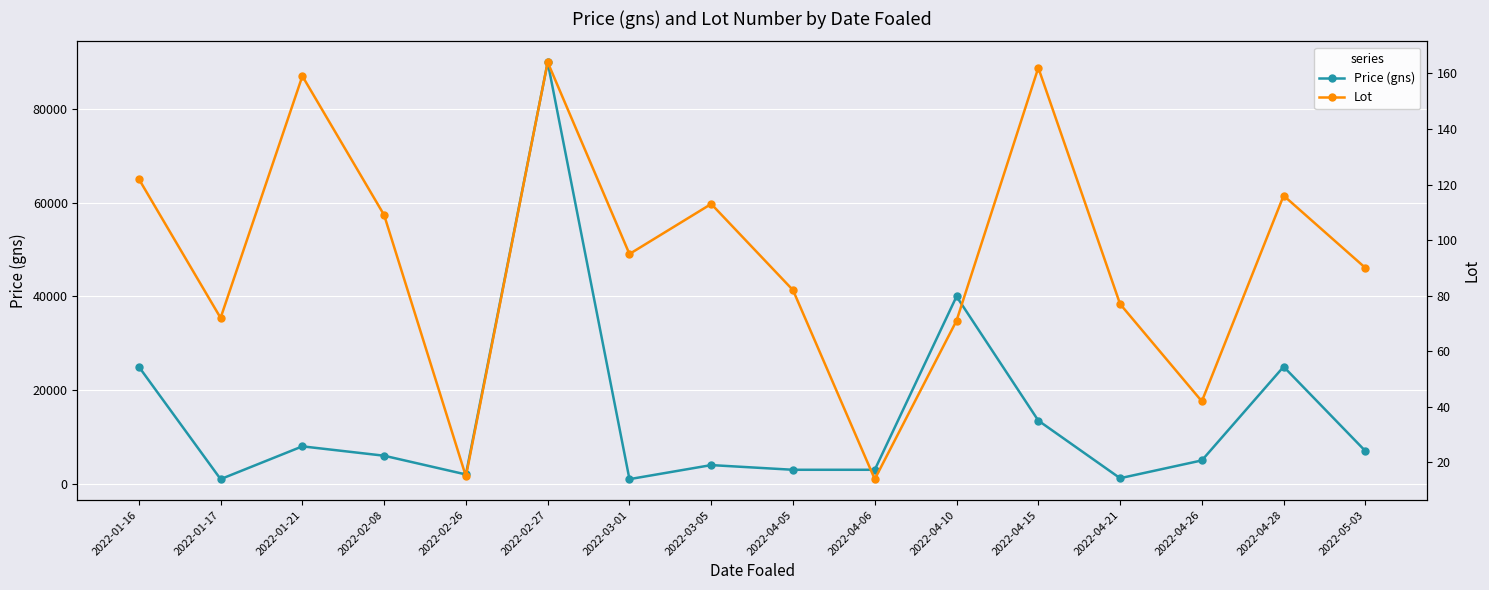

At which category is the sum across all series the highest?

2022-02-27